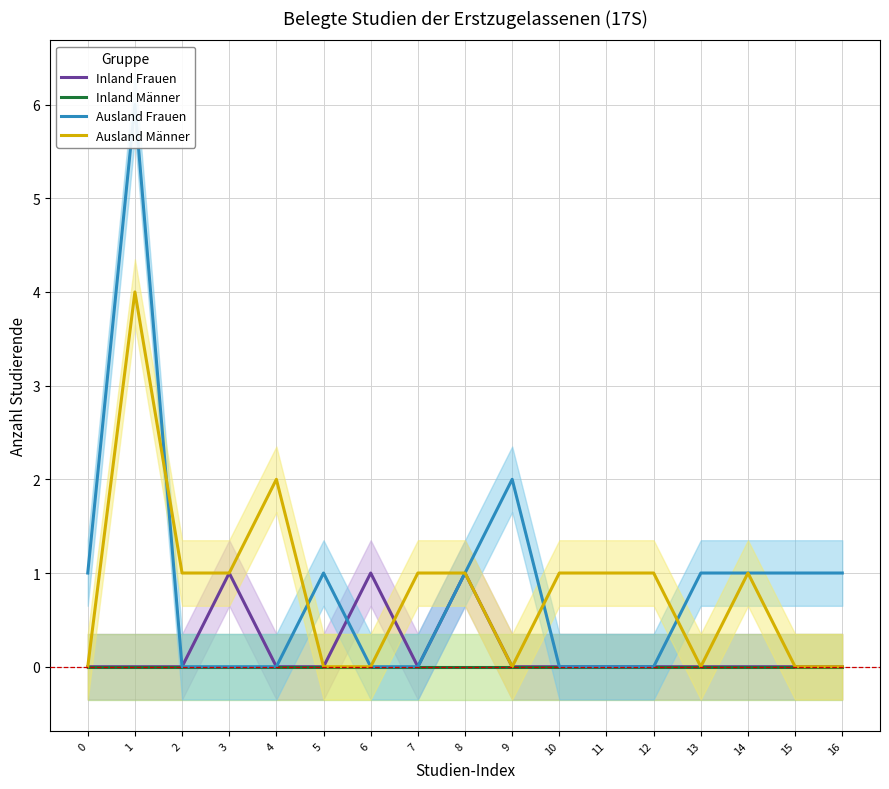

At how many categories does at least one series exceed 5?

1